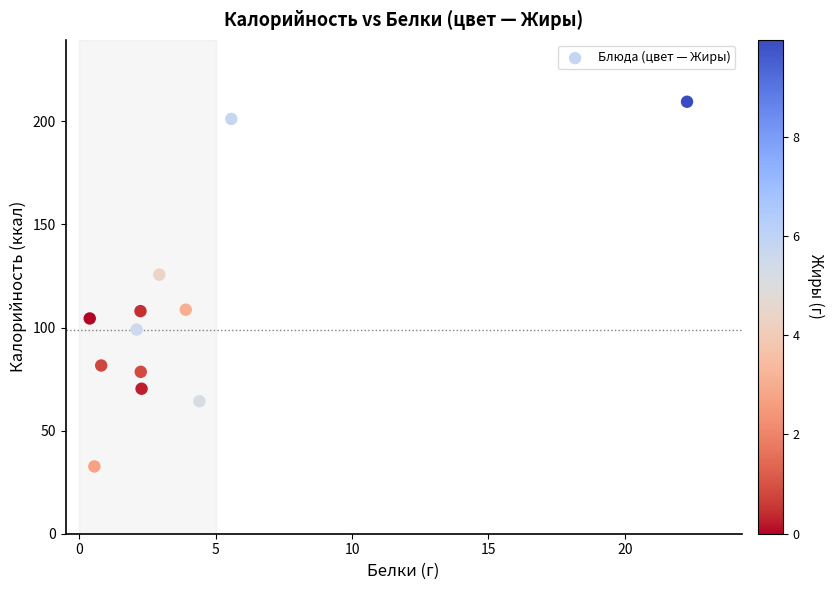

What Y value in the scatter plot is closest to 121?

125.6